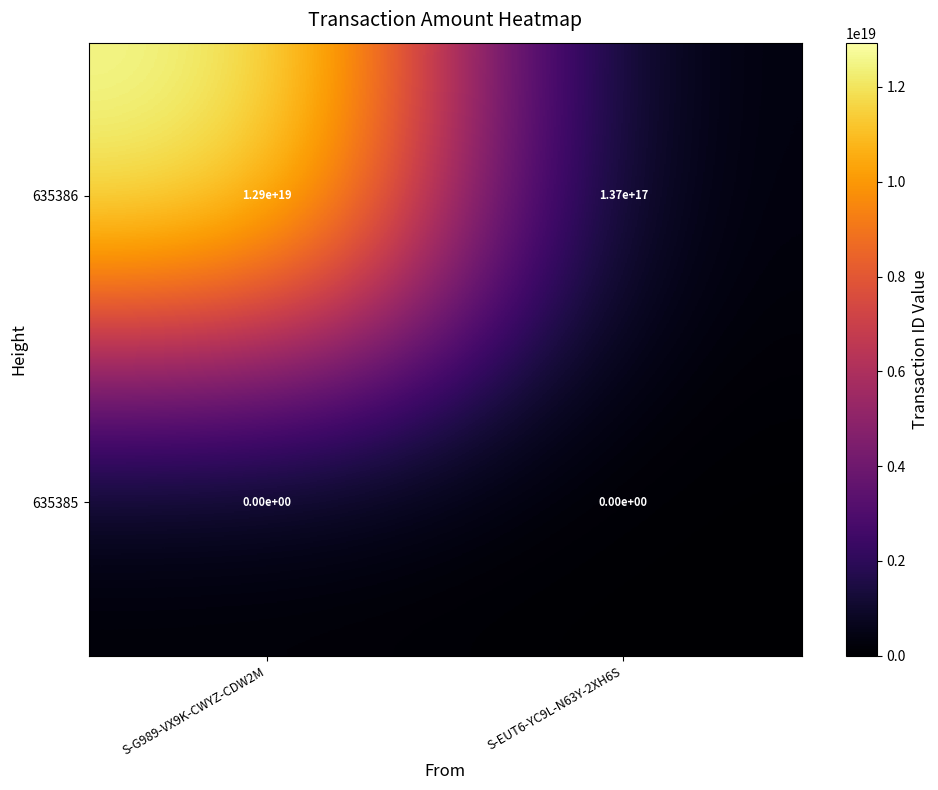

At which category is the sum across all series the highest?

S-G989-VX9K-CWYZ-CDW2M